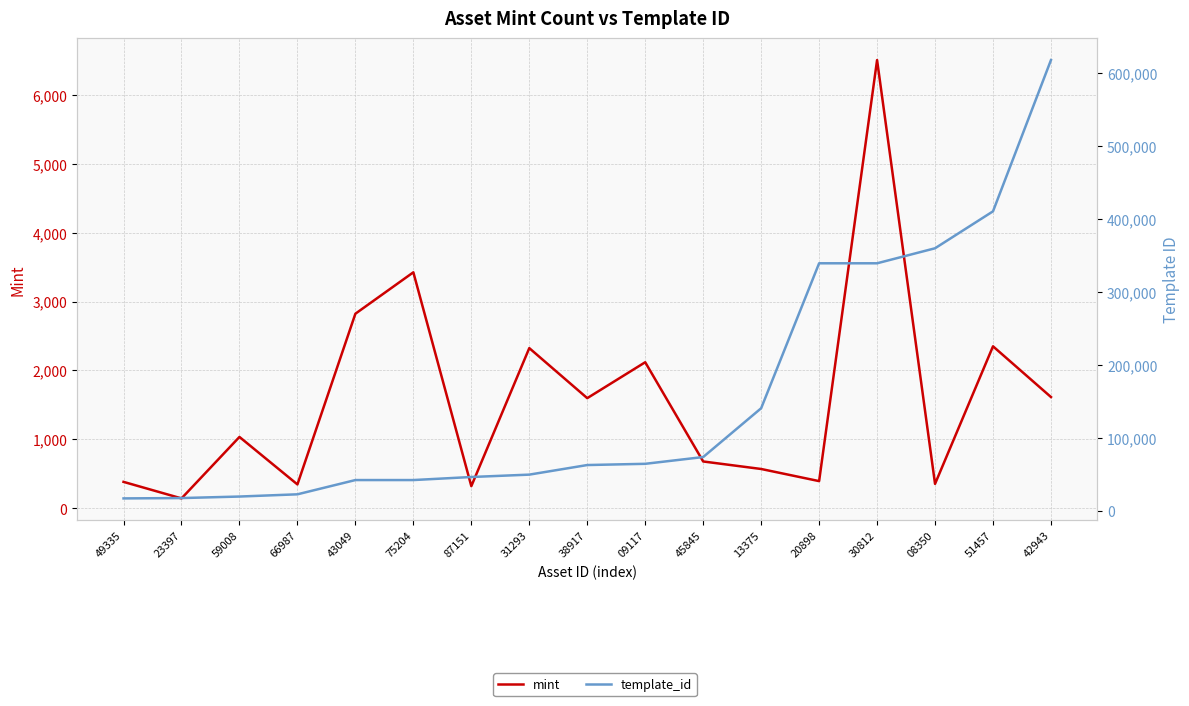

True or false: template_id and mint cross at least once.

False